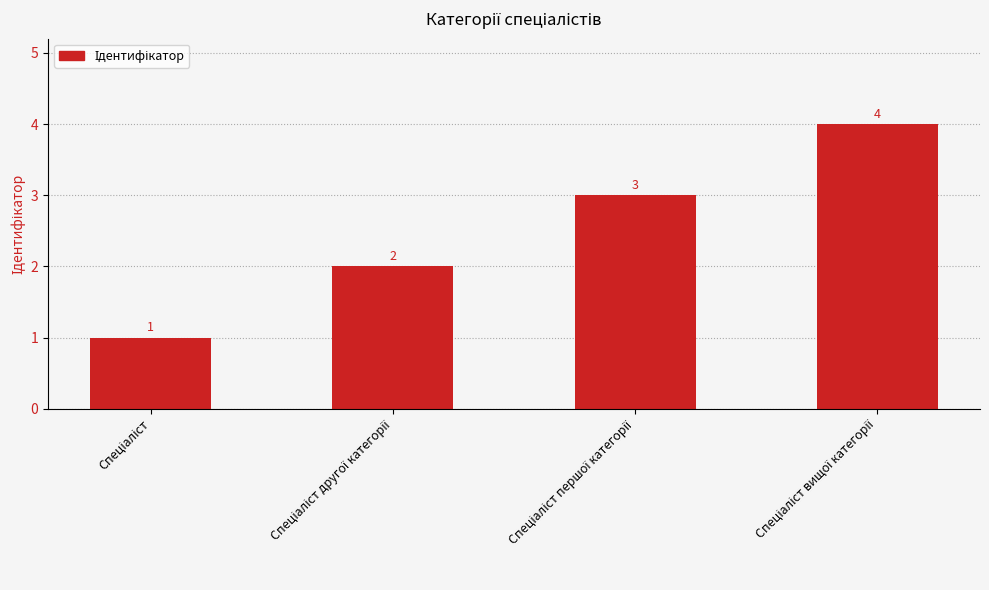

How many values are between 2 and 4?

3